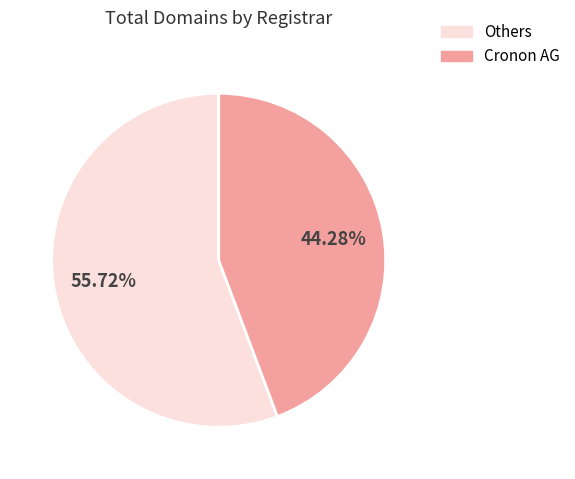

Which category has the biggest portion of the pie?

Others